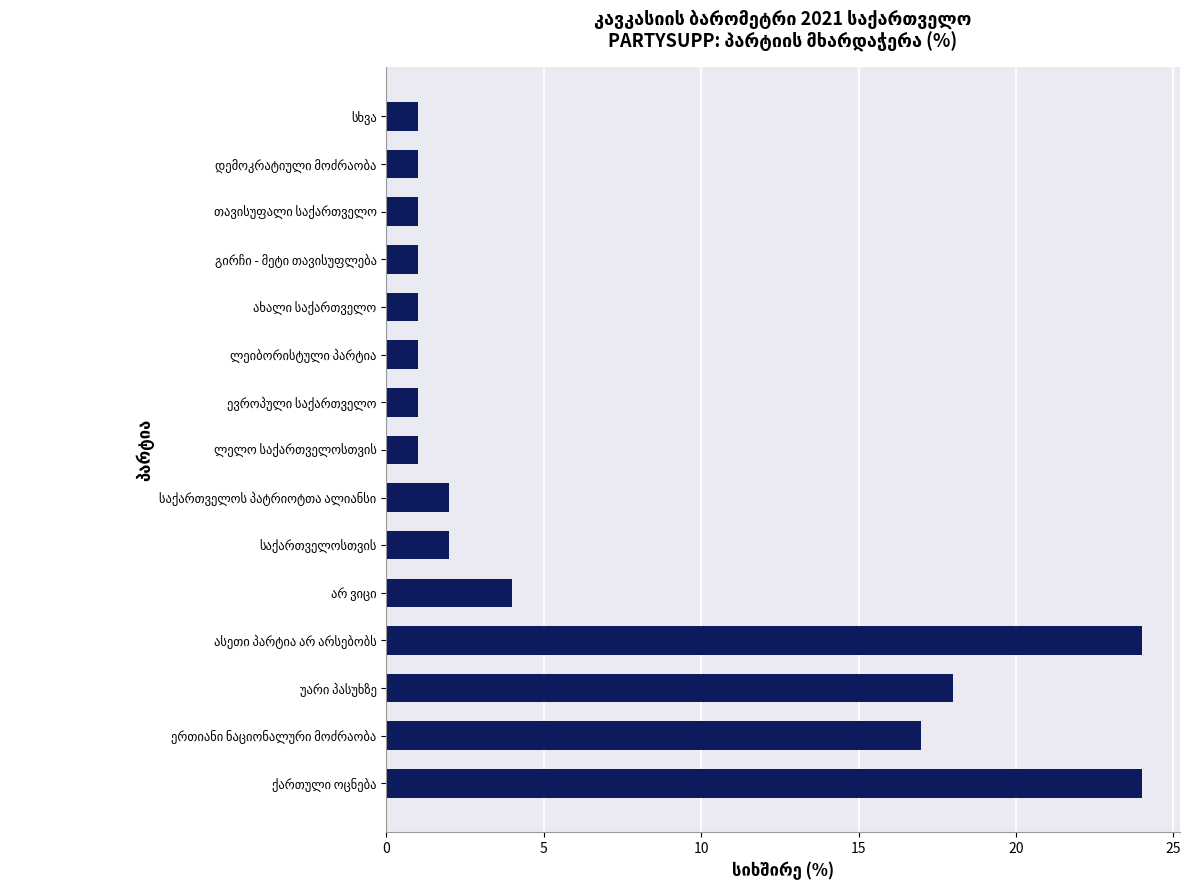

What is the greatest value displayed?

24